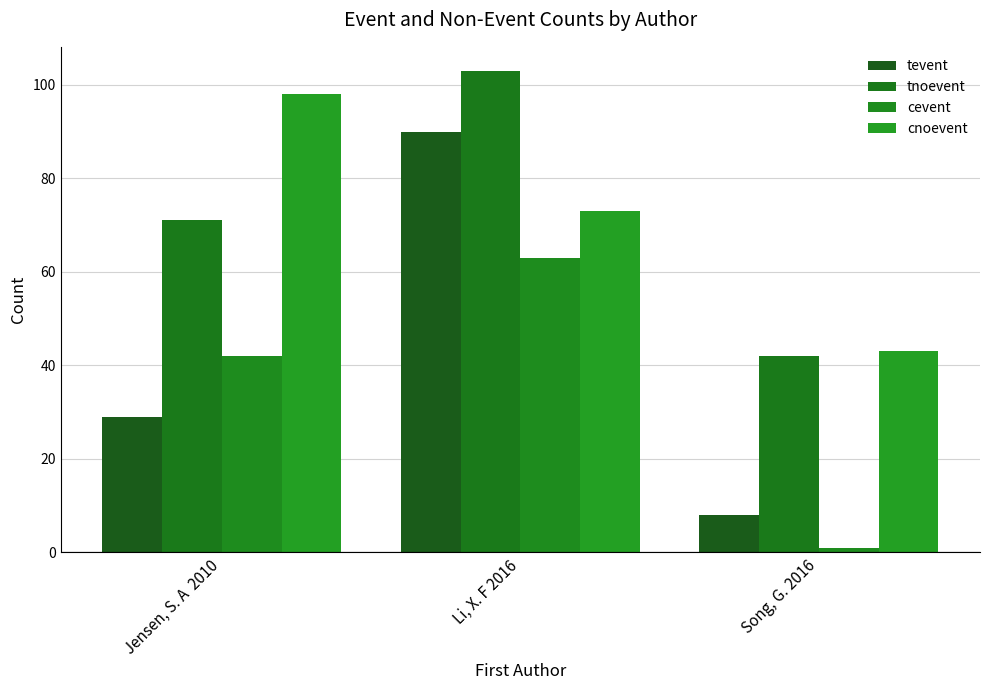

What is the difference between the maximum and minimum values in the cnoevent series?

55